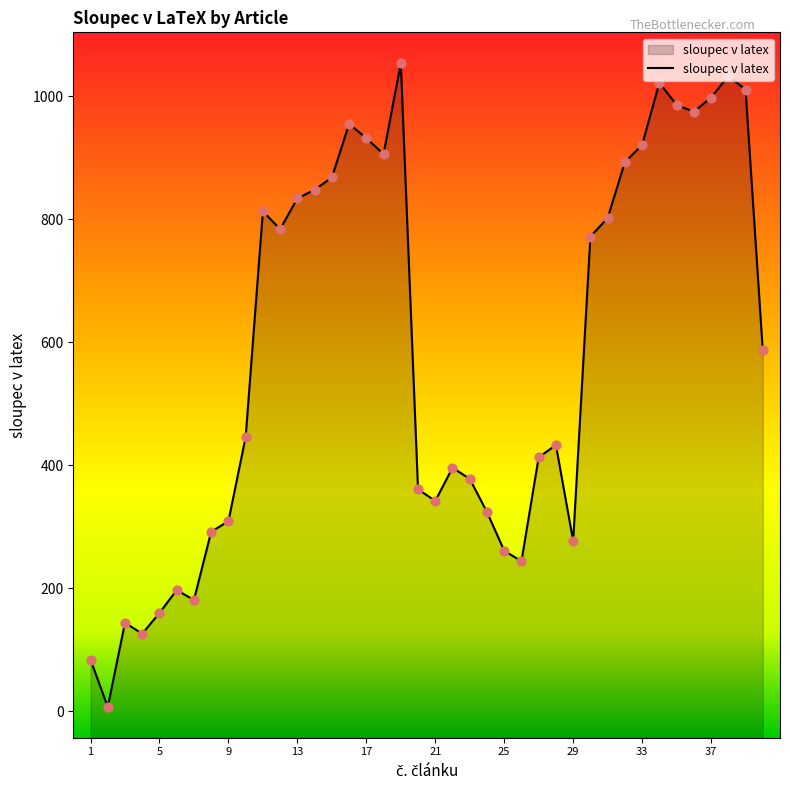

Approximately how many times larger is the value at 17 compared to 4?

7.4